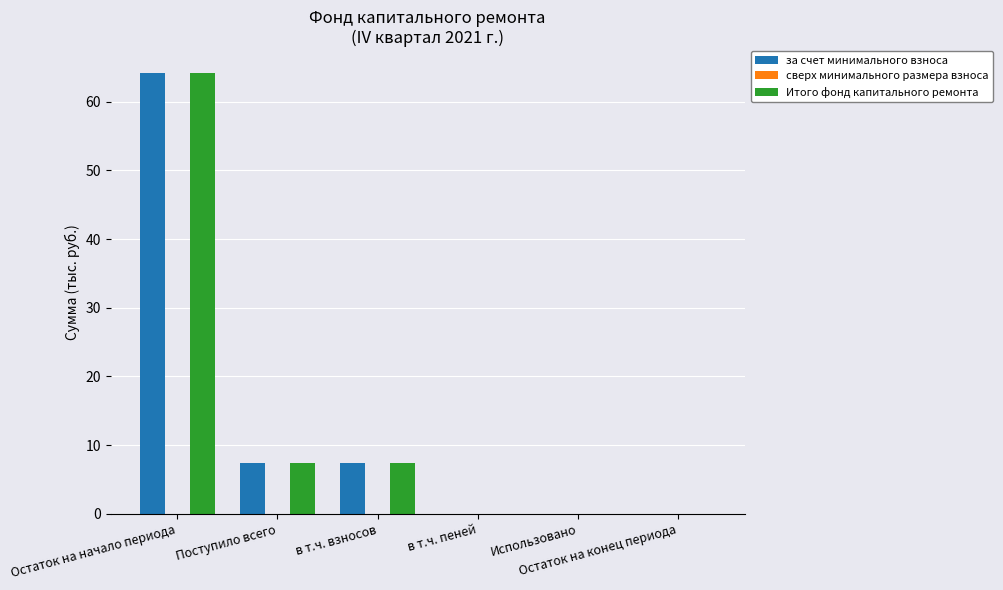

What is the maximum value for за счет минимального взноса?

64.1